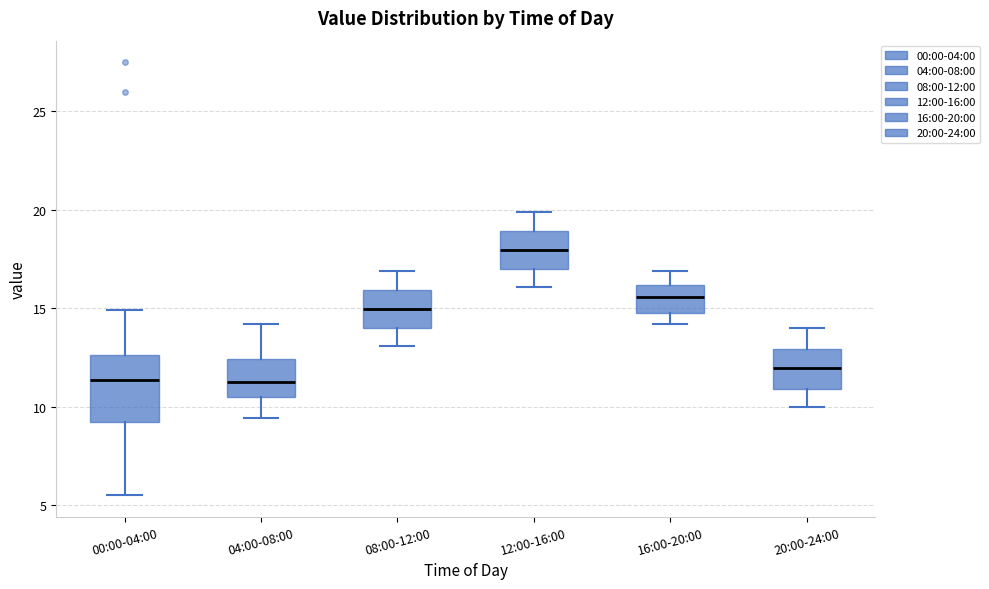

Reading left to right, transcribe this box plot: for each box, give where its median line is, the range the box spans, and where its two whiskers end, as read against the y-axis. The values are not printed on the chart, so give them approximately, as read against the axis.

00:00-04:00: median 11.5, box 9.0 to 12.5, whiskers 5.5 to 15.0
04:00-08:00: median 11.5, box 10.5 to 12.5, whiskers 9.5 to 14.0
08:00-12:00: median 15.0, box 14.0 to 16.0, whiskers 13.0 to 17.0
12:00-16:00: median 18.0, box 17.0 to 19.0, whiskers 16.0 to 20.0
16:00-20:00: median 15.5, box 15.0 to 16.0, whiskers 14.0 to 17.0
20:00-24:00: median 12.0, box 11.0 to 13.0, whiskers 10.0 to 14.0